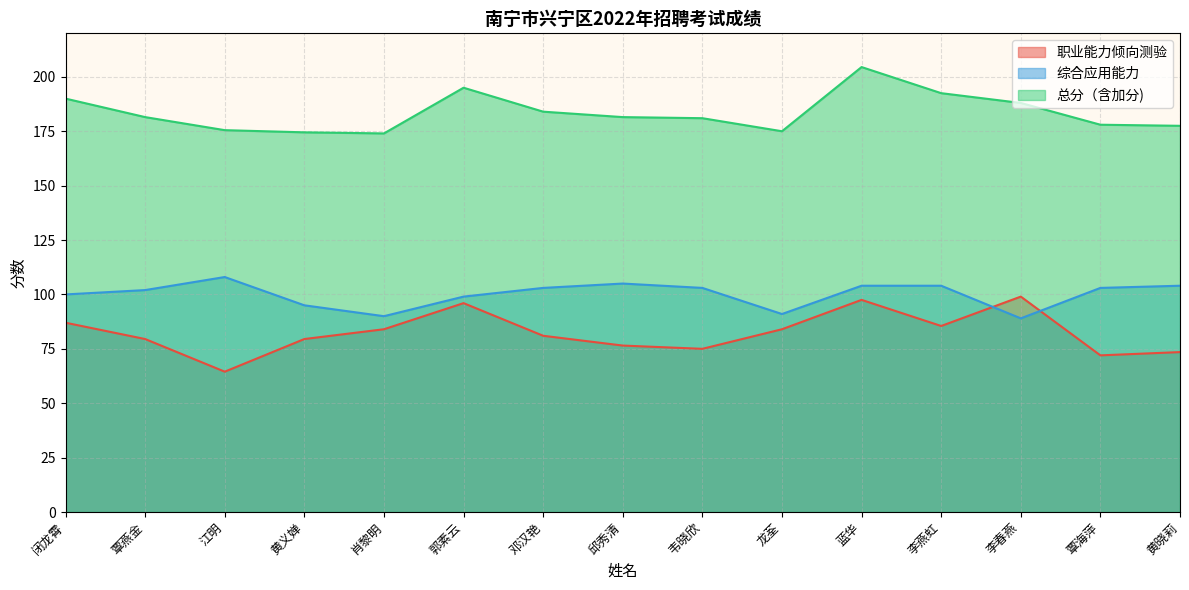

What is the sum of the 总分（含加分) values at 李春燕 and 李燕虹?

380.5